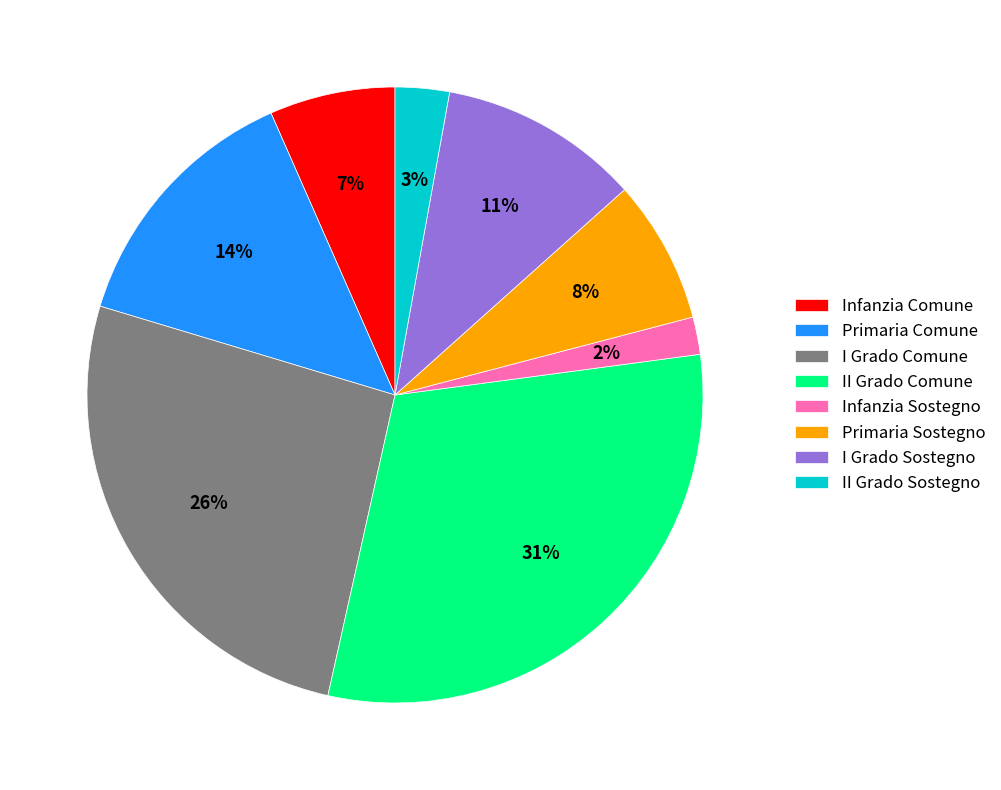

Is it true that I Grado Sostegno is 11% of the pie?

True